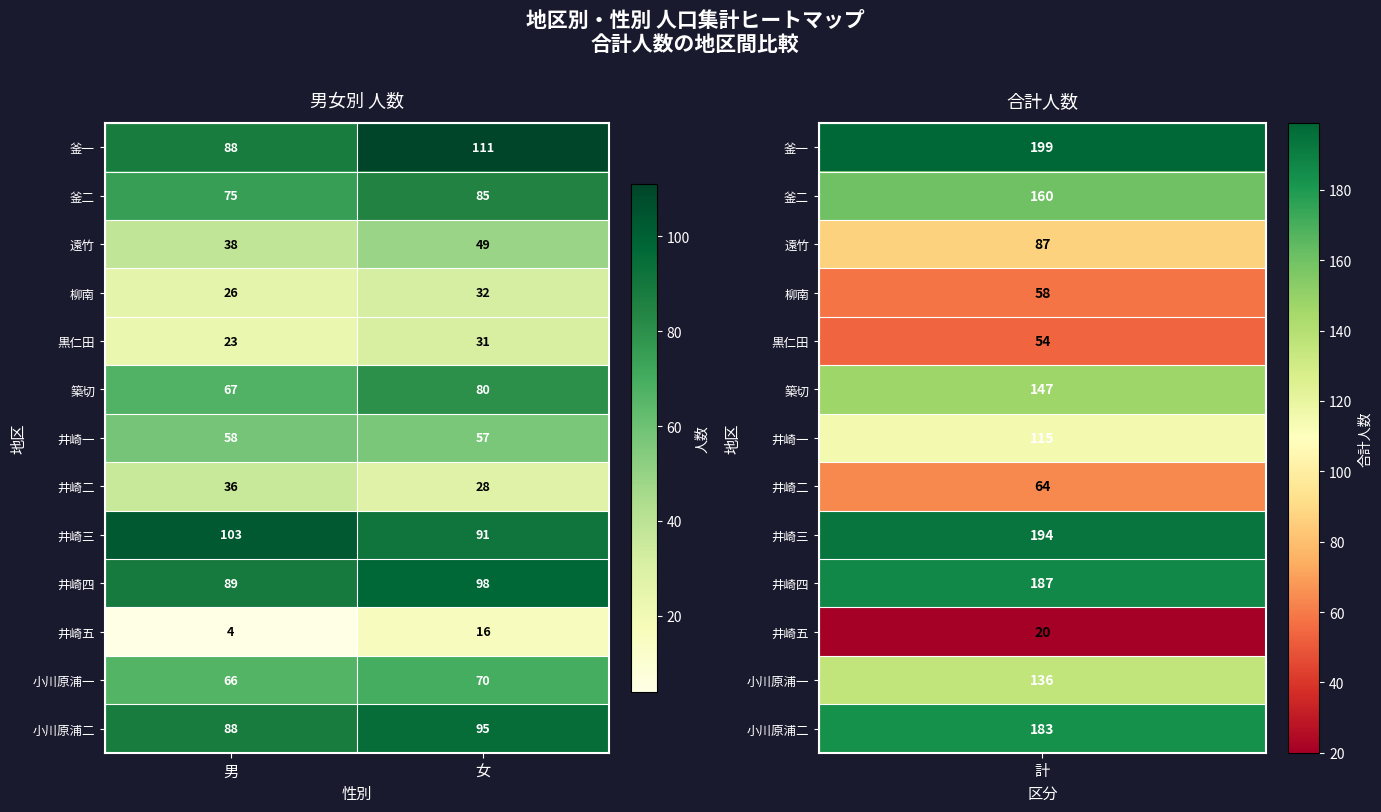

What is the difference between the highest and lowest values at 男?

99